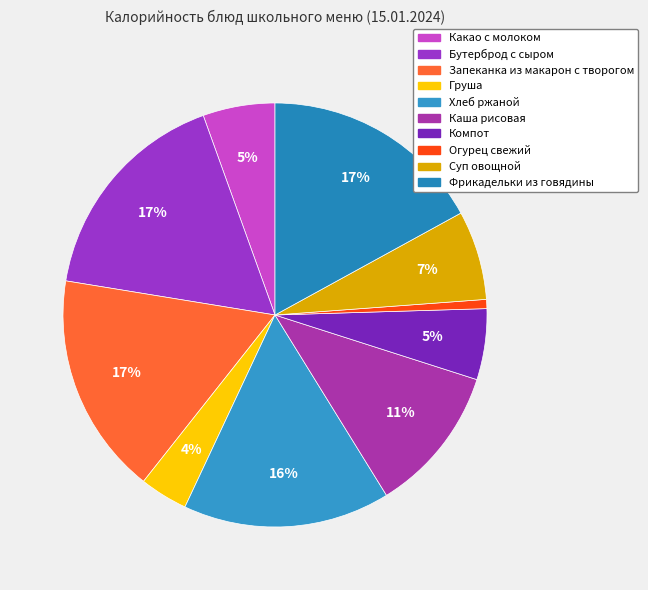

What is the smallest slice in the pie chart?

Огурец свежий